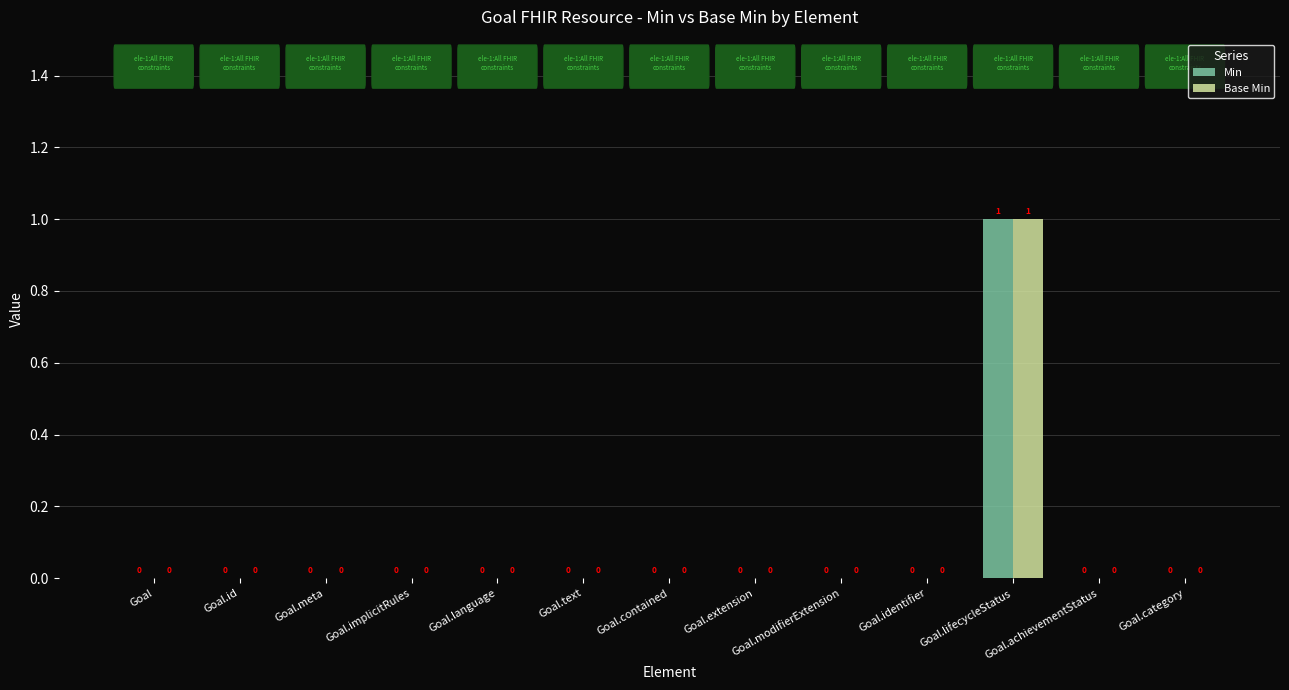

How many values in the Min series exceed 0?

1